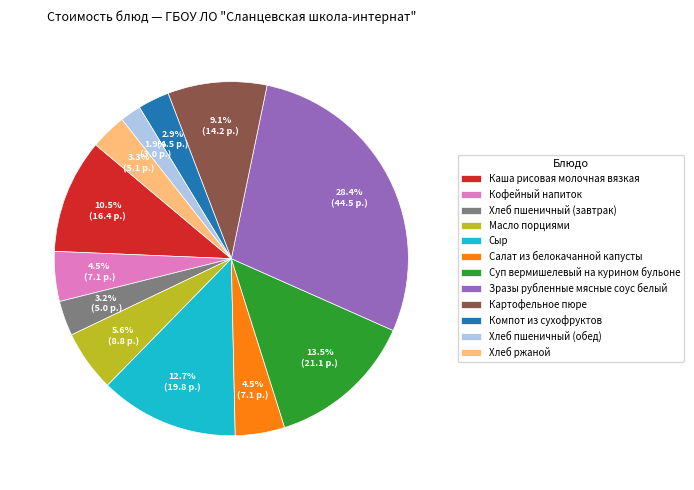

How many segments does this pie chart have?

12